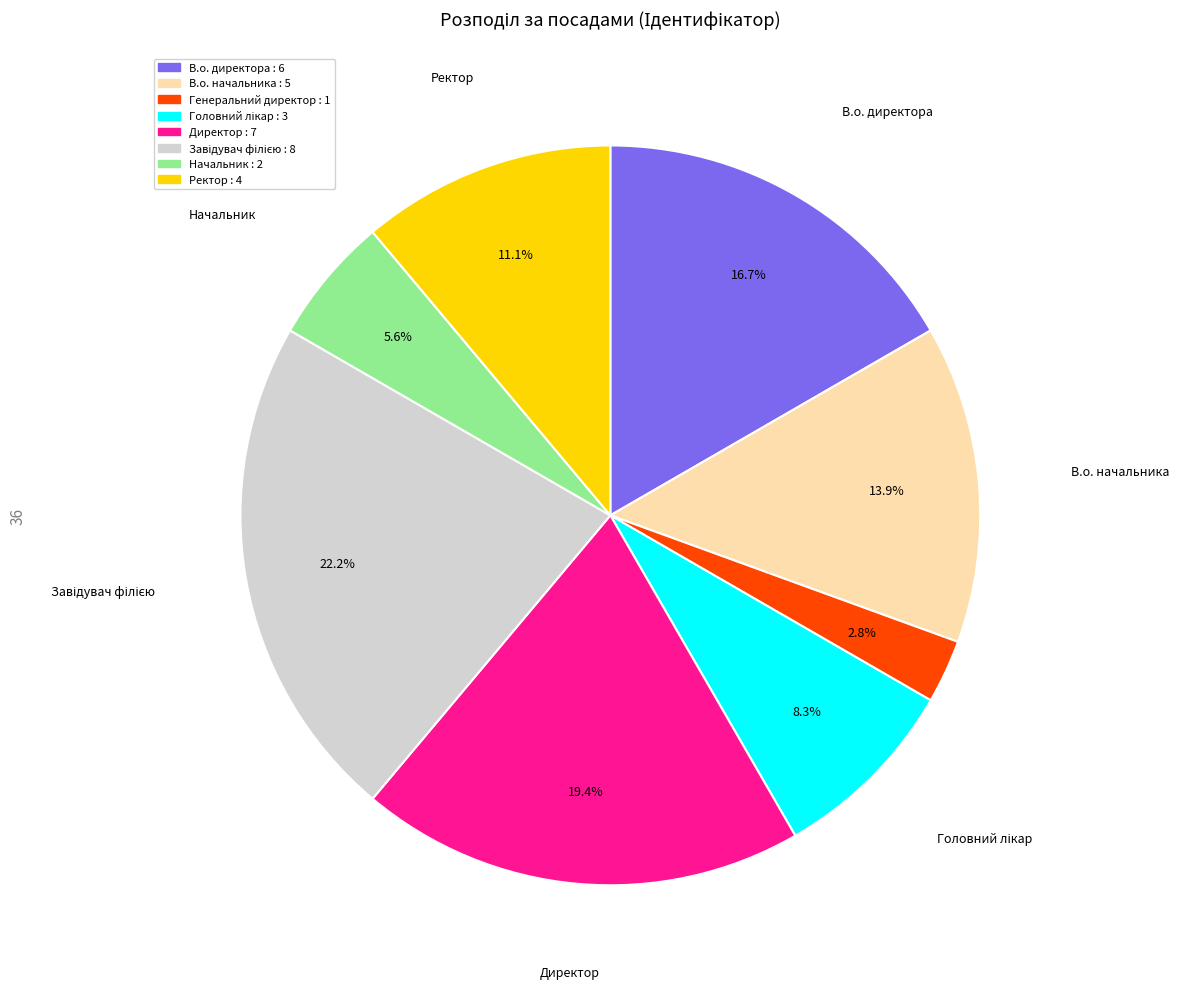

What is the smallest slice in the pie chart?

Генеральний директор